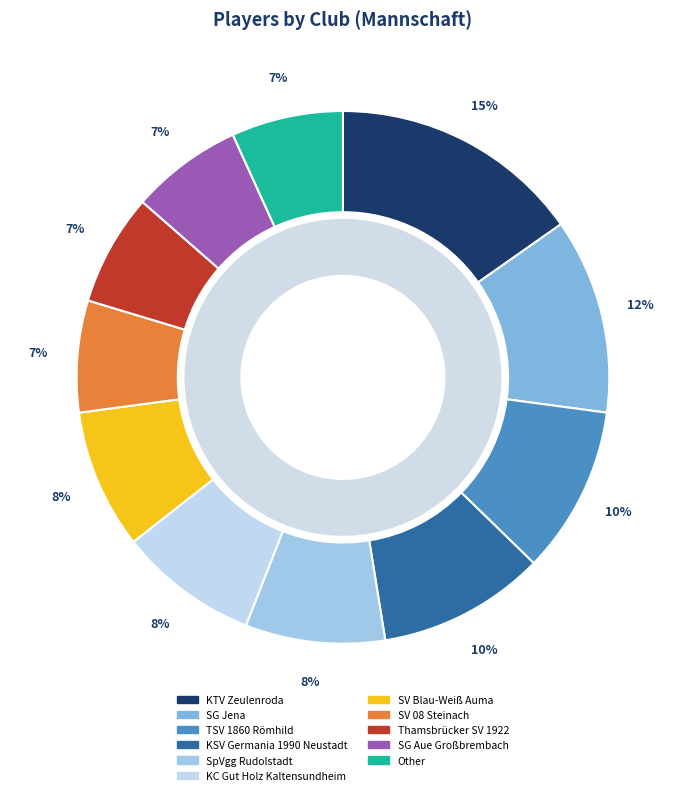

What percentage do Thamsbrücker SV 1922 and SV 08 Steinach together represent?

13.6%